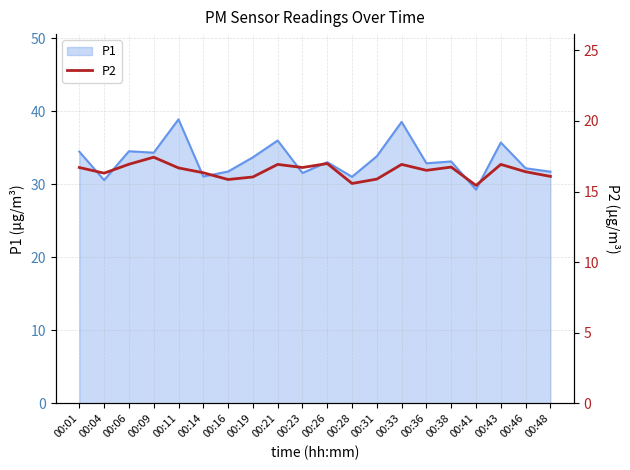

Between 00:21 and 00:16, which is larger?

00:21